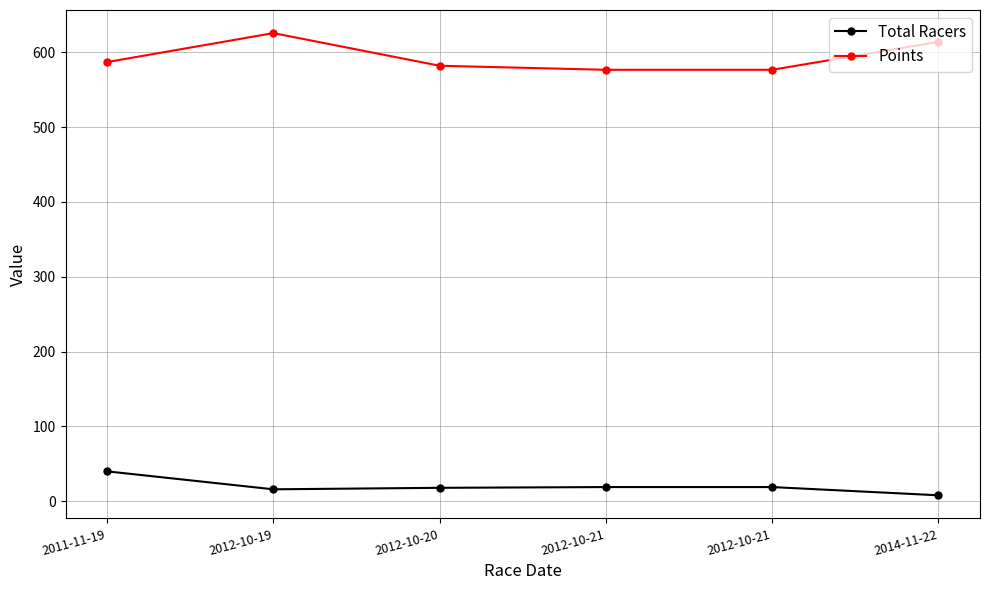

Is the value of Points at 2012-10-21 greater than the value of Total Racers at 2012-10-19?

Yes